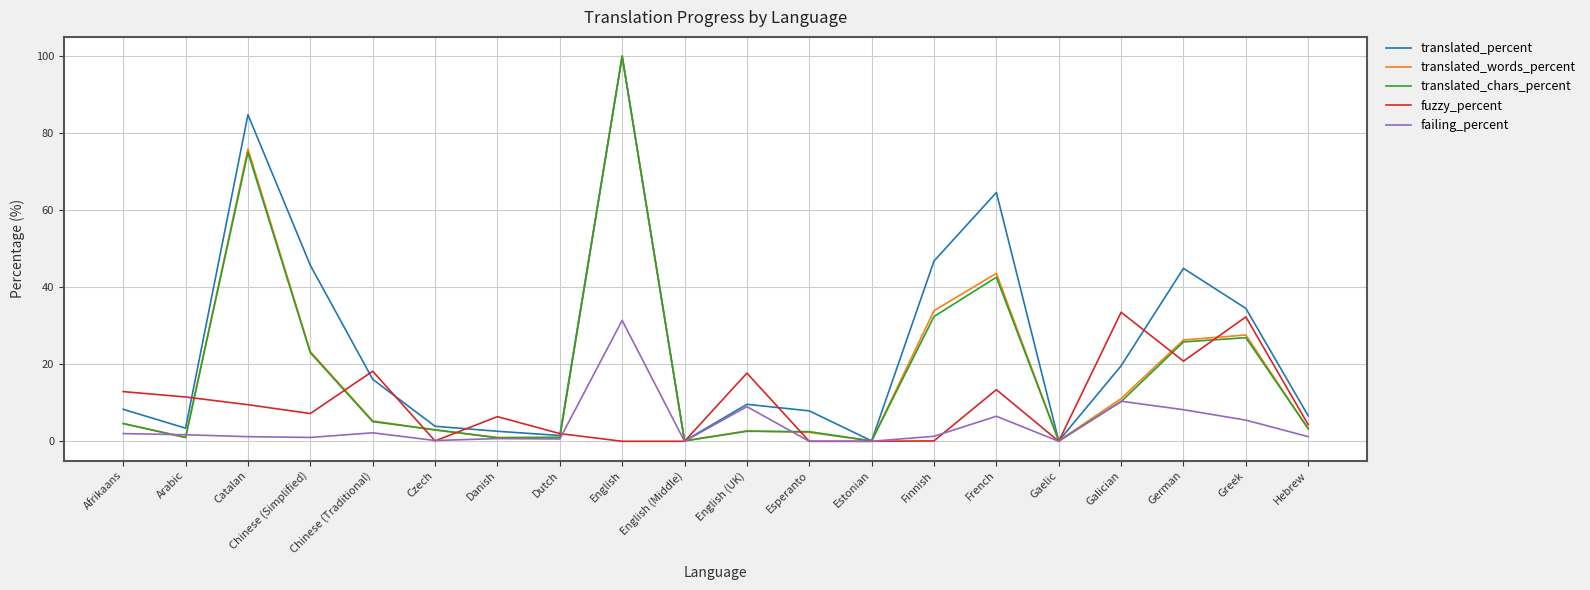

What position from the right is Estonian?

8